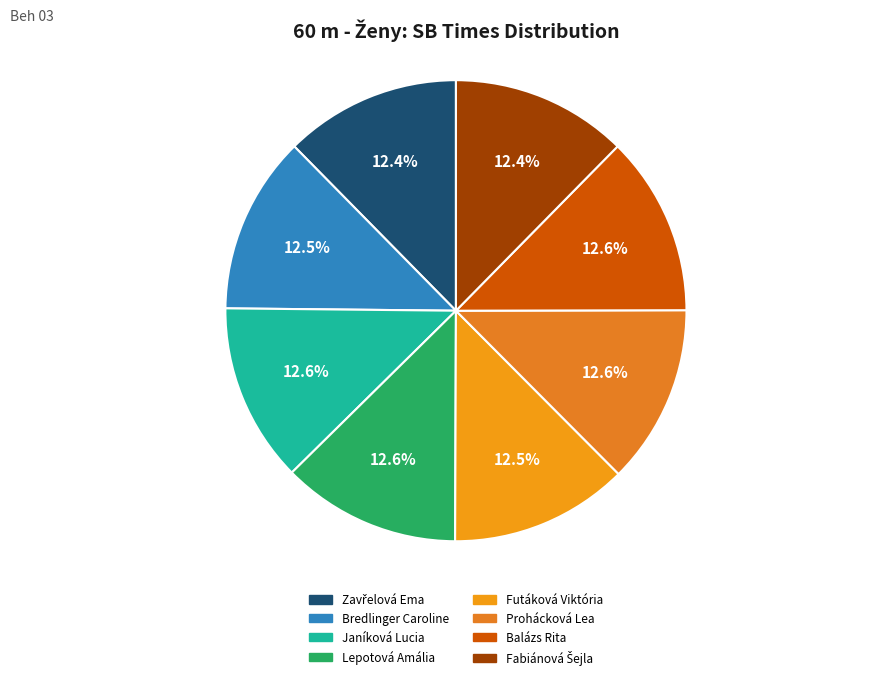

What portion of the pie excludes Balázs Rita?

87.4%